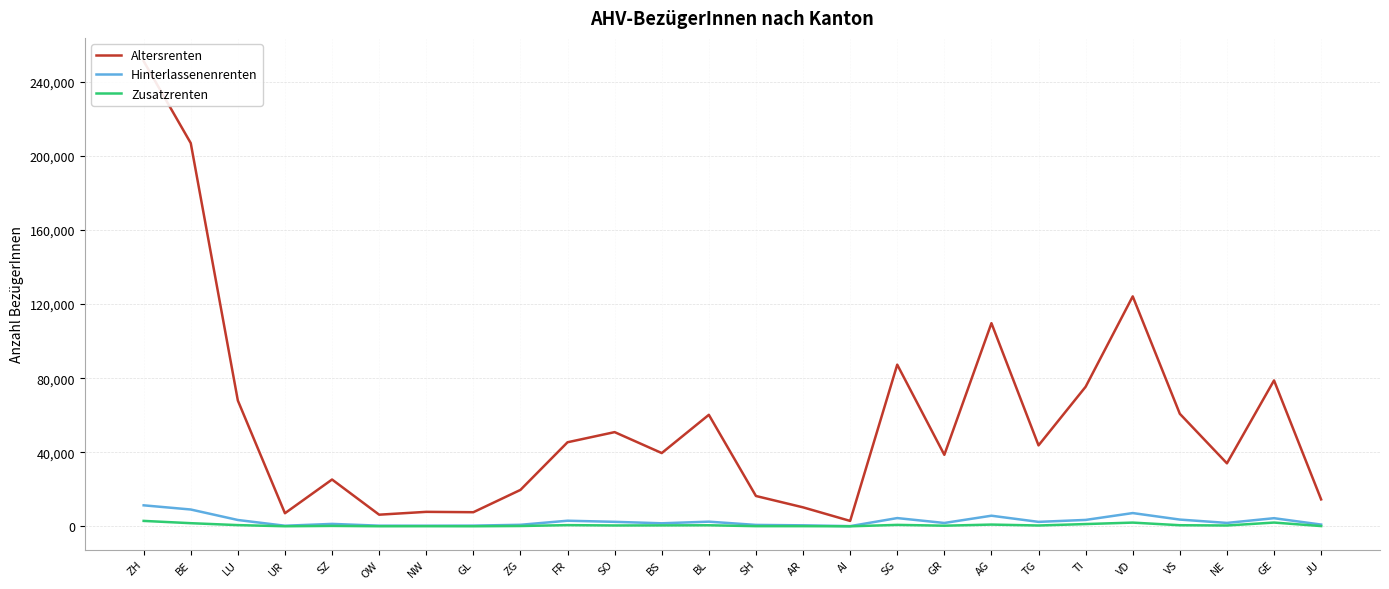

The value of Hinterlassenenrenten at NE is 1865. True or false?

True